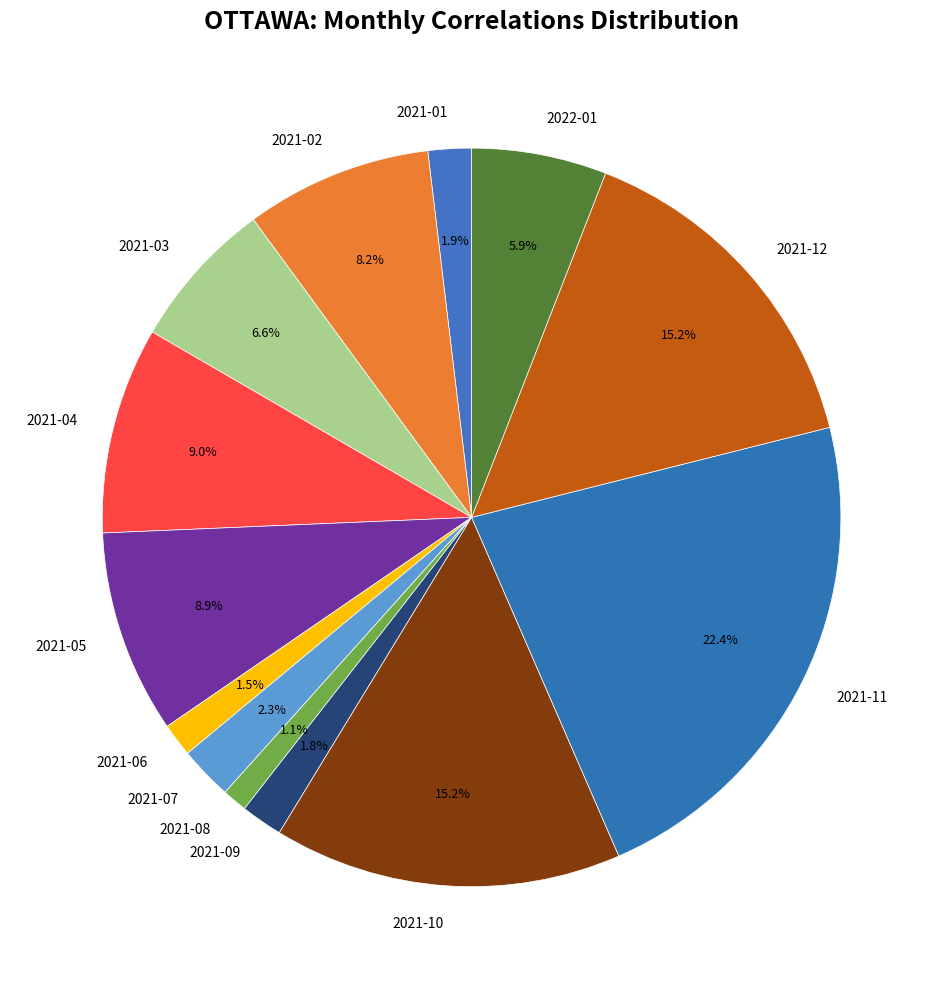

To the nearest percent, what percentage of the pie is 2021-07?

2%